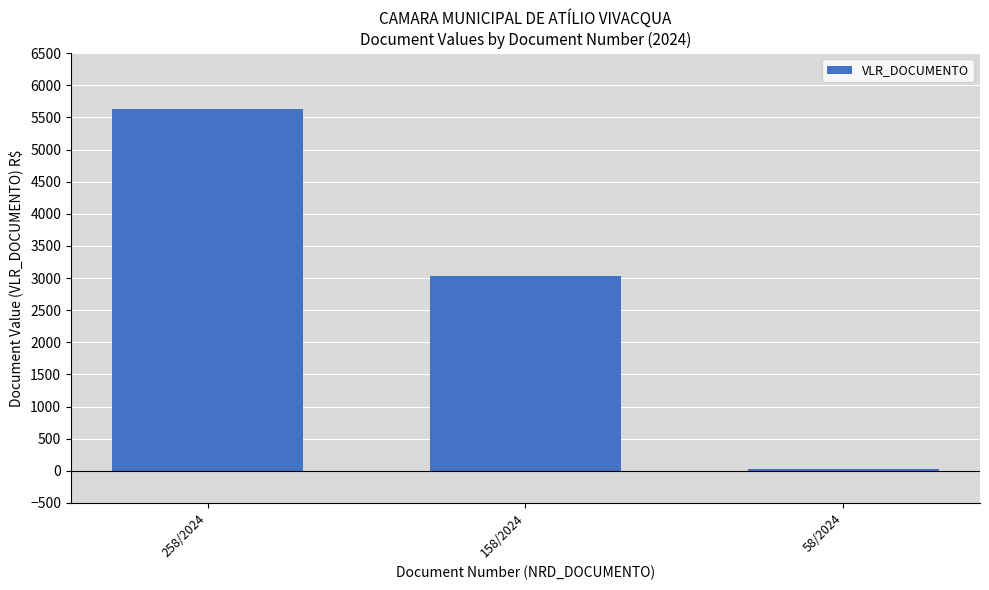

What is the difference between the values at 158/2024 and 58/2024?

2997.2